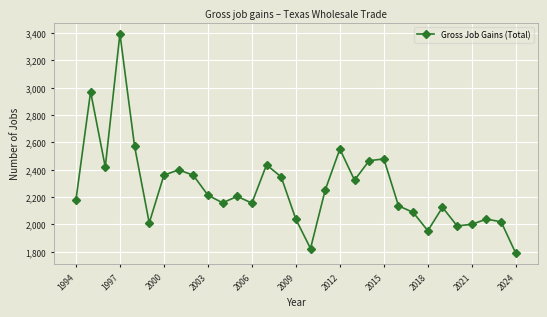

How many points are higher than both their immediate neighbors (excluding endpoints)?

9